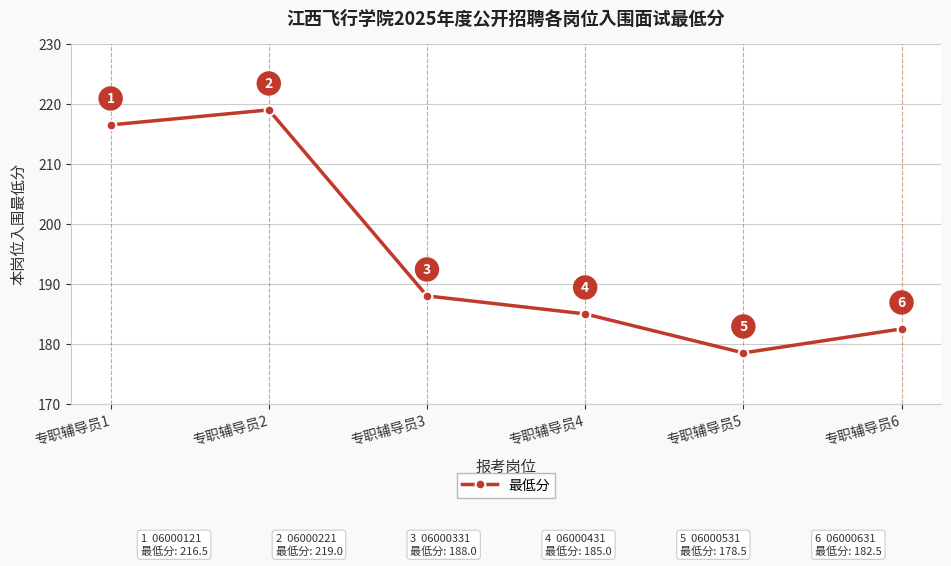

What is the minimum value shown in the chart?

178.5